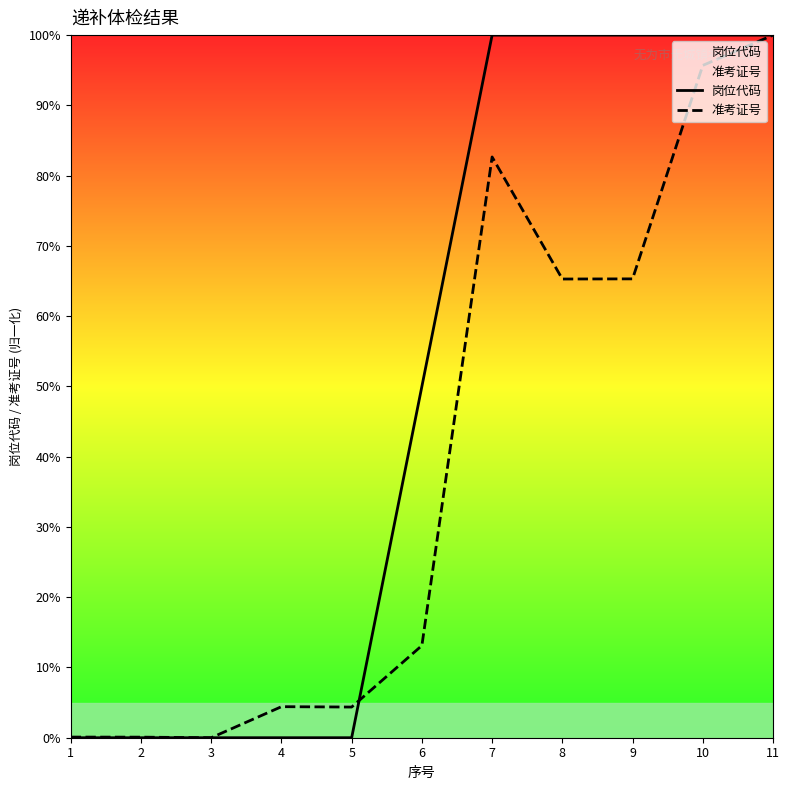

List the series in order of their peak value, lowest first.

岗位代码, 准考证号